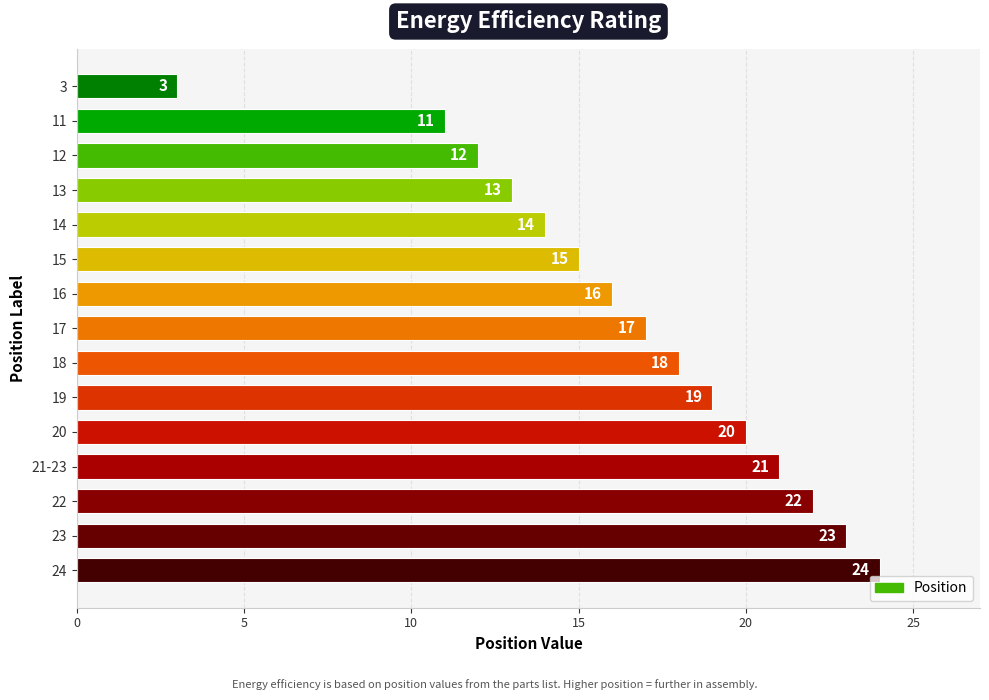

What is the label of the 12th bar from the top?

21-23